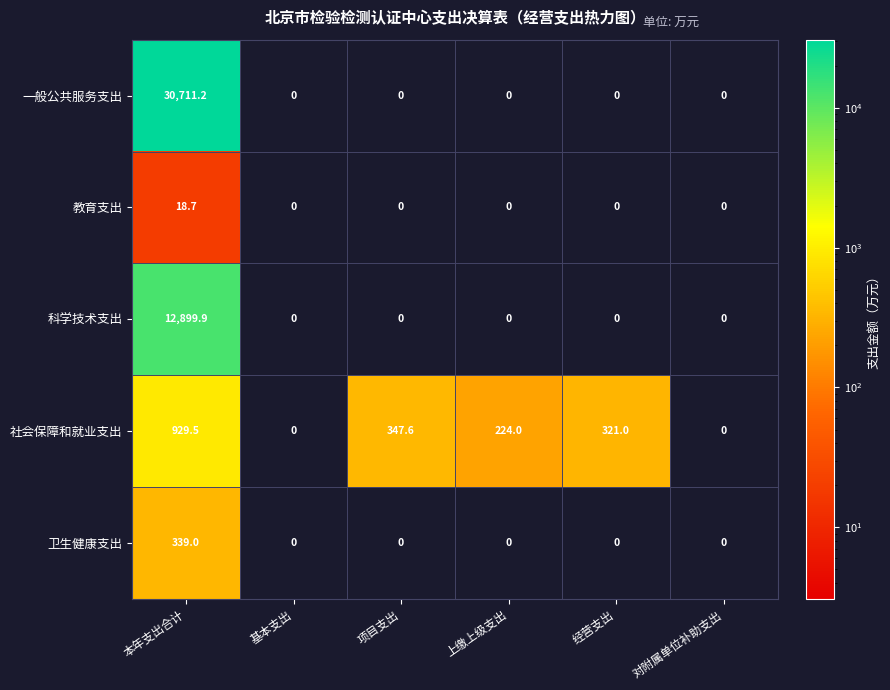

Between 项目支出 and 上缴上级支出, which series saw the biggest shift?

社会保障和就业支出